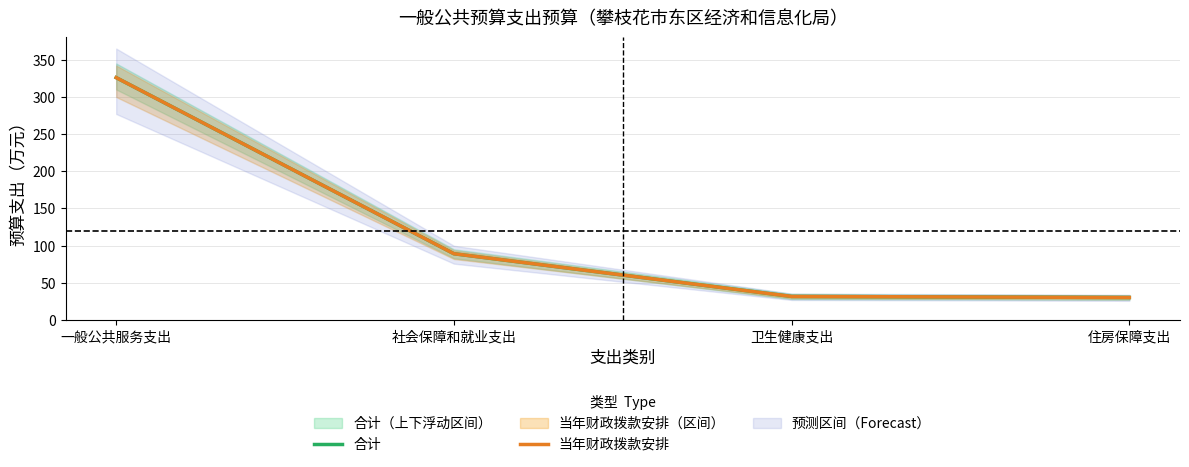

At how many categories does at least one series exceed 280?

1